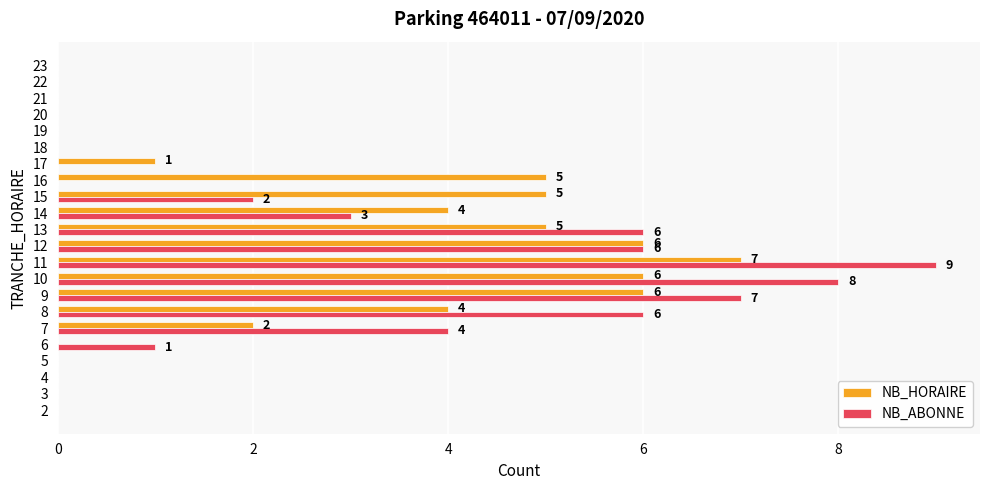

Which series changed the most between 16 and 19?

NB_HORAIRE